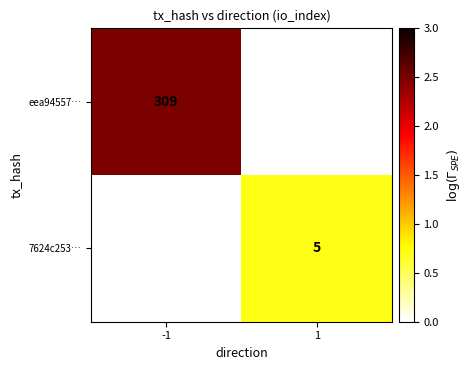

Which series has the largest range (max minus min)?

eea94557…